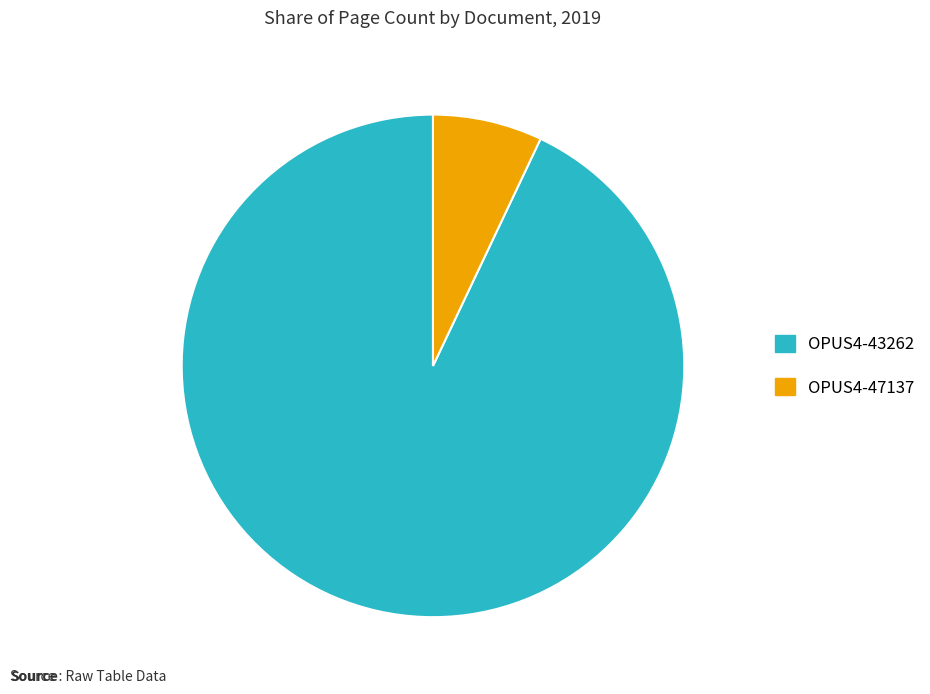

Rank the categories by value from lowest to highest.

OPUS4-47137, OPUS4-43262